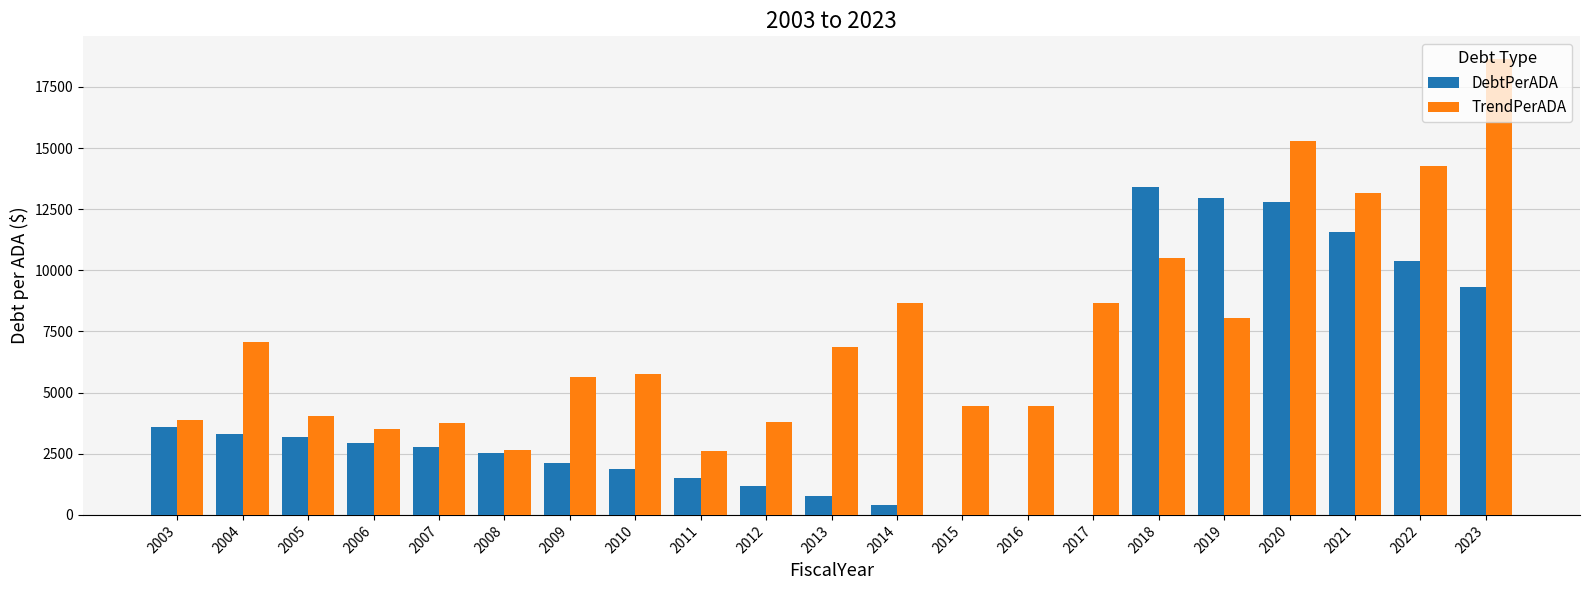

At which label does DebtPerADA first exceed 2772?

2003